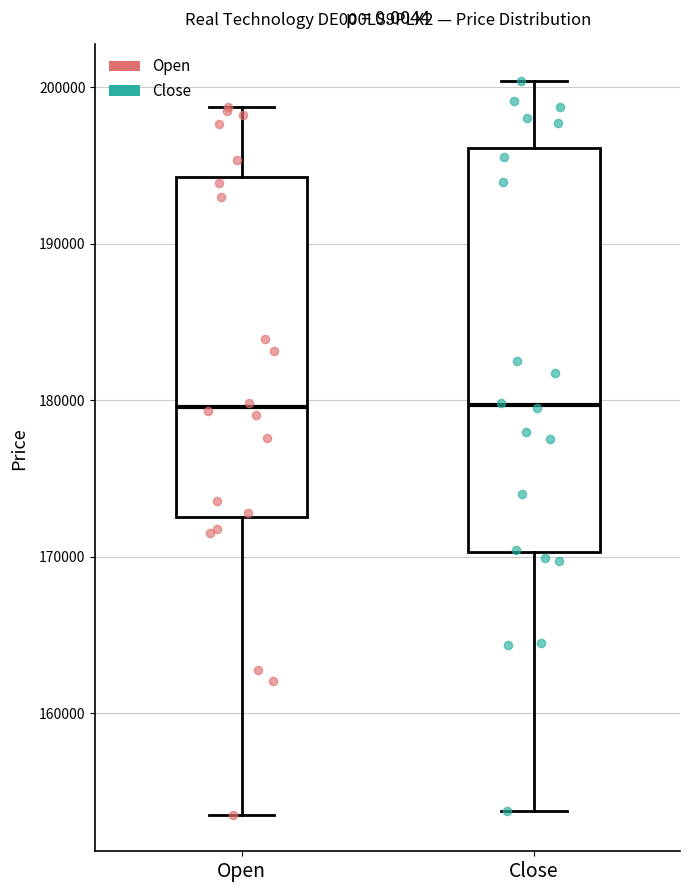

Which box is the tallest, from its lower edge to its upper edge?

Close